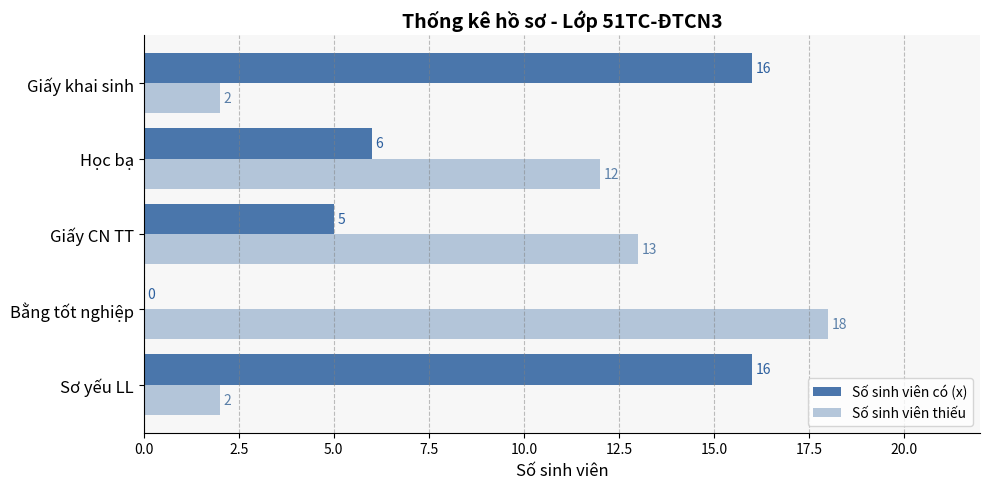

True or false: Số sinh viên thiếu has a value of 5 at Học bạ.

False